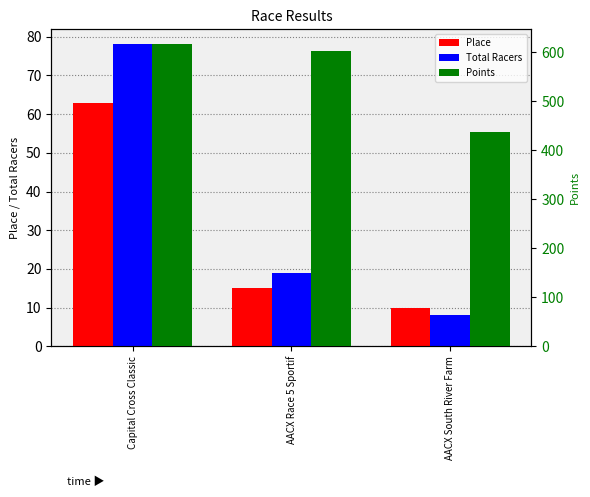

Does the chart contain stacked bars?

No